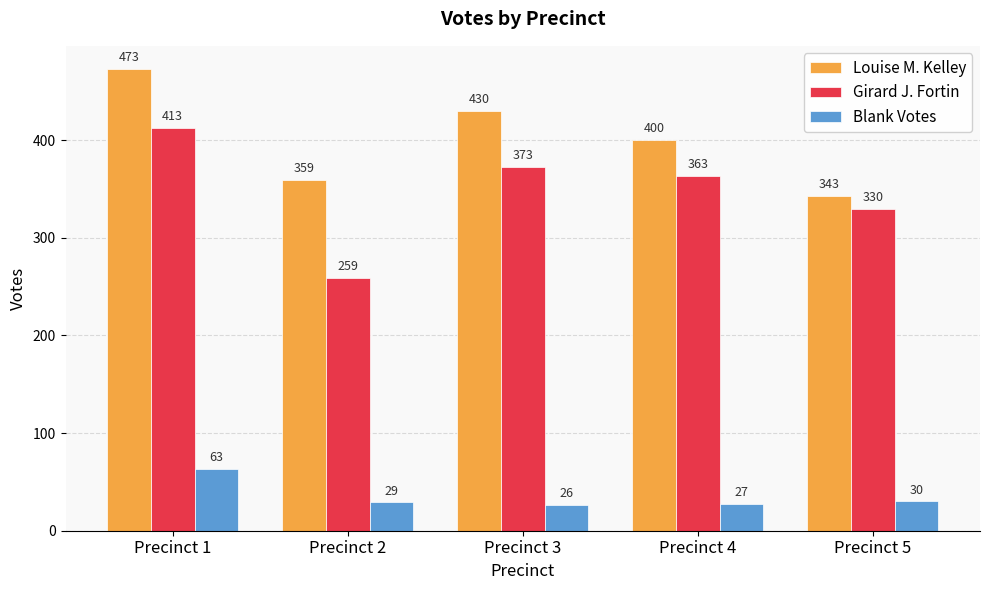

Where does the Louise M. Kelley series first go above 400?

Precinct 1